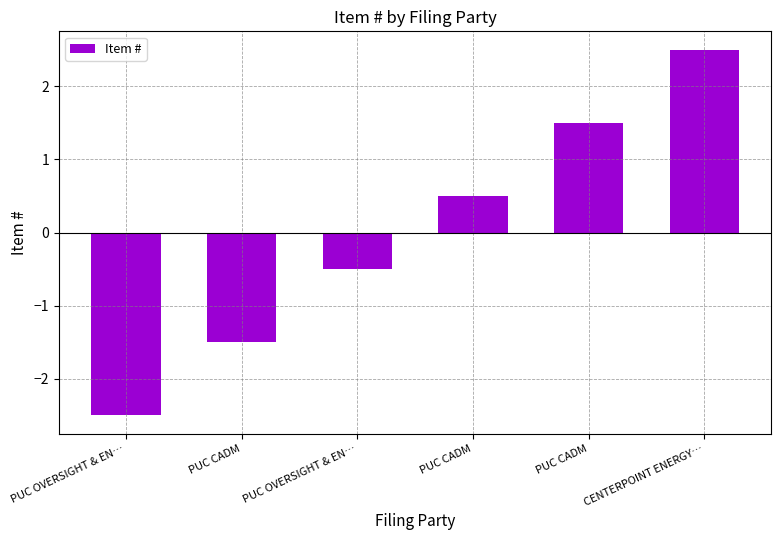

How many negative values are there?

3